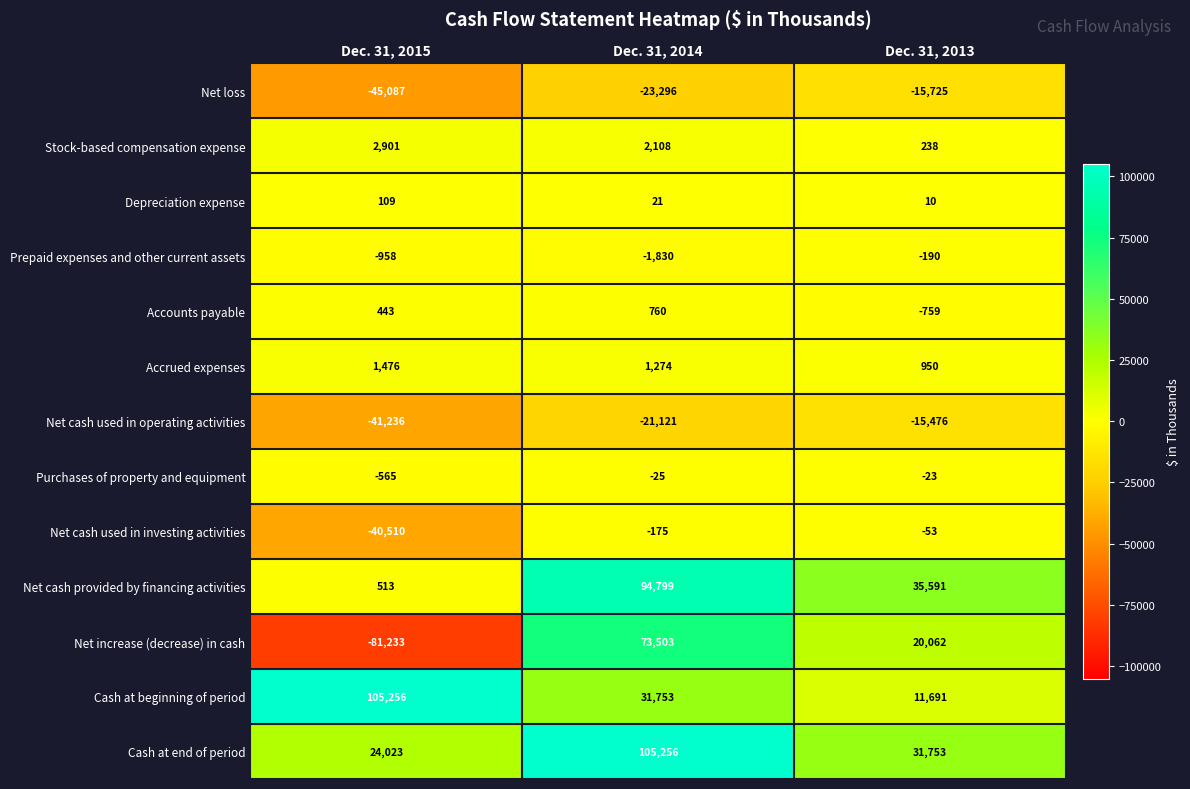

True or false: Accrued expenses has a value of 745 at Dec. 31, 2015.

False